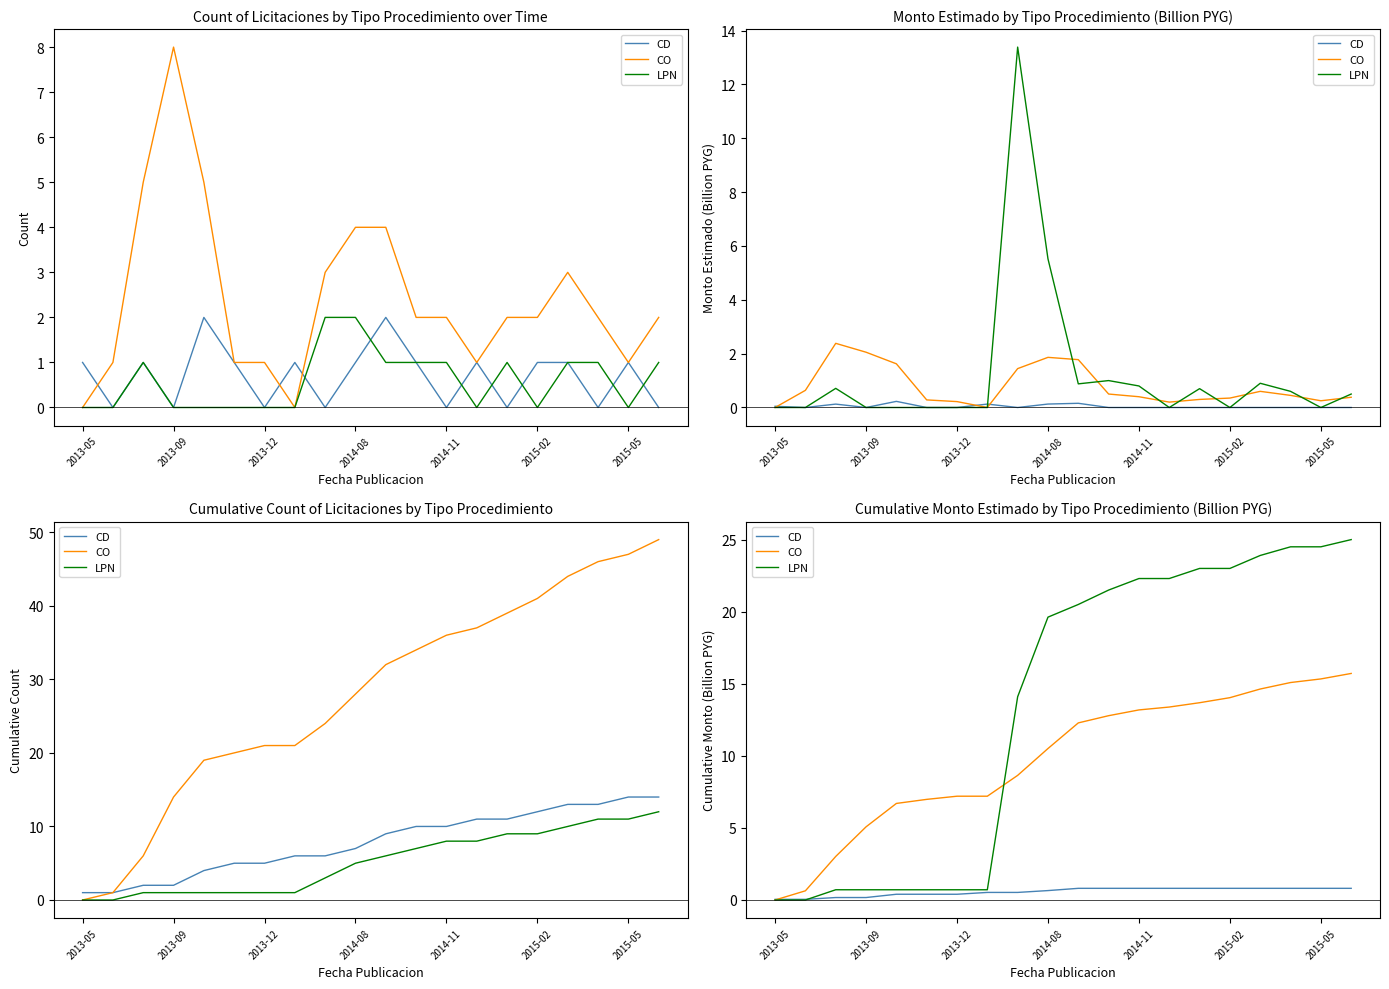

What is the difference between the second highest and second lowest values in the CD series?

0.8